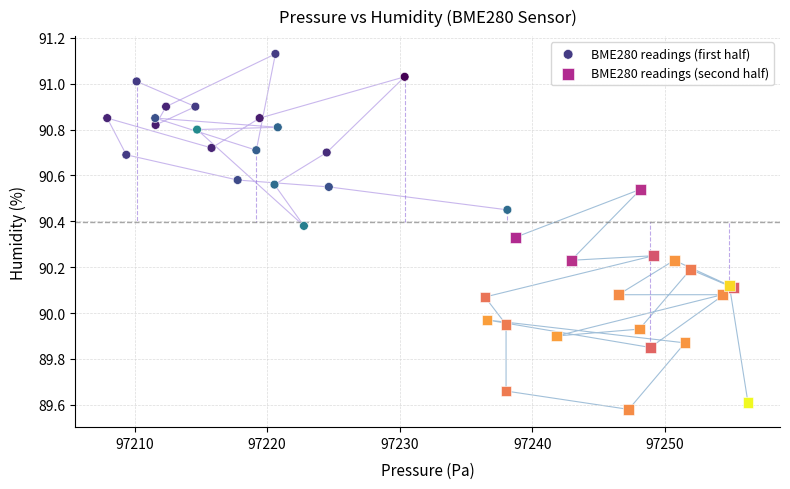

Which series contains the lowest Y value?

BME280 readings (second half)